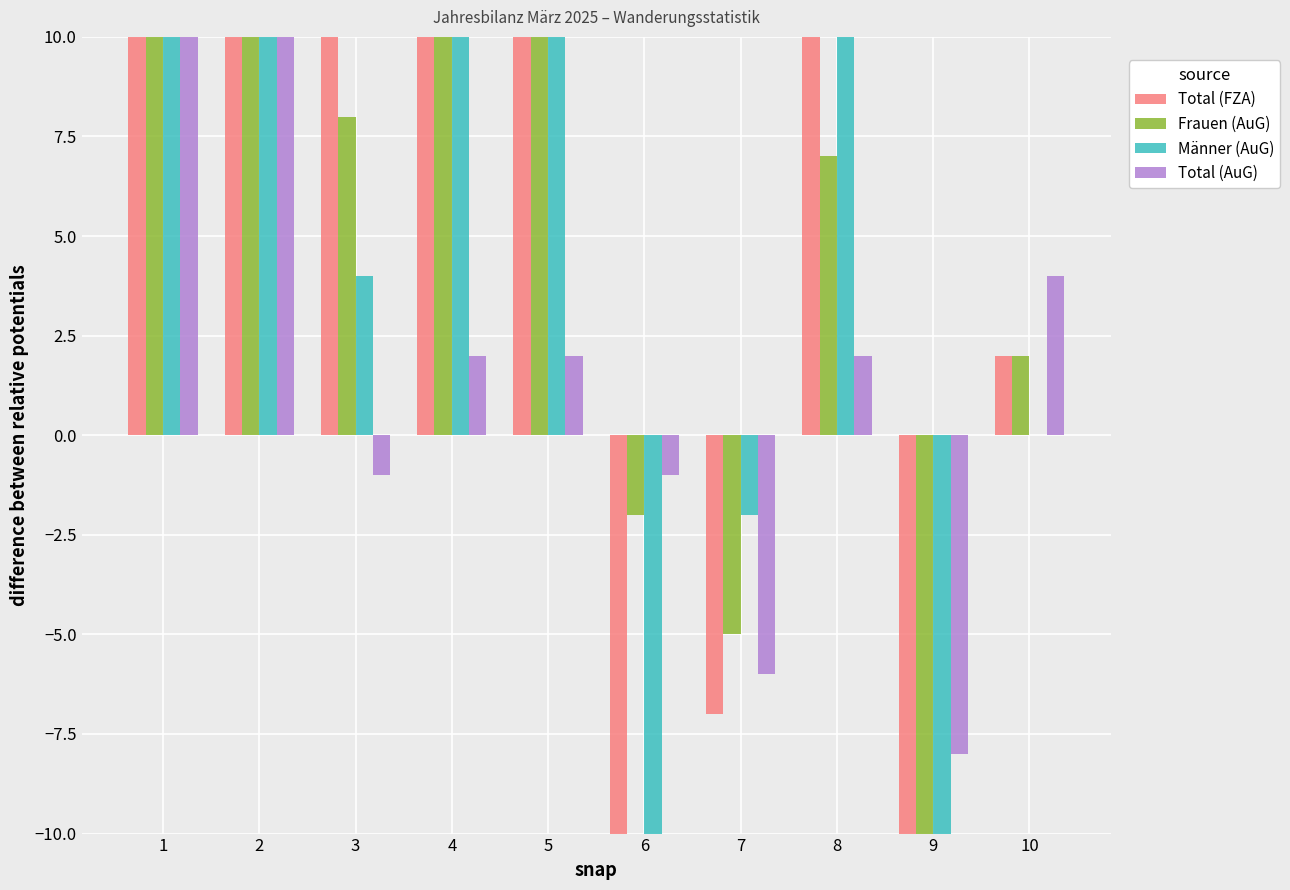

Reading left to right, extract all data points from this chart.

Total (FZA): 1346	1342	12	30	28	-16	-7	21	-28	2
Frauen (AuG): 603	600	8	11	10	-2	-5	7	-12	2
Männer (AuG): 743	742	4	19	18	-14	-2	14	-16	0
Total (AuG): 654	657	-1	2	2	-1	-6	2	-8	4